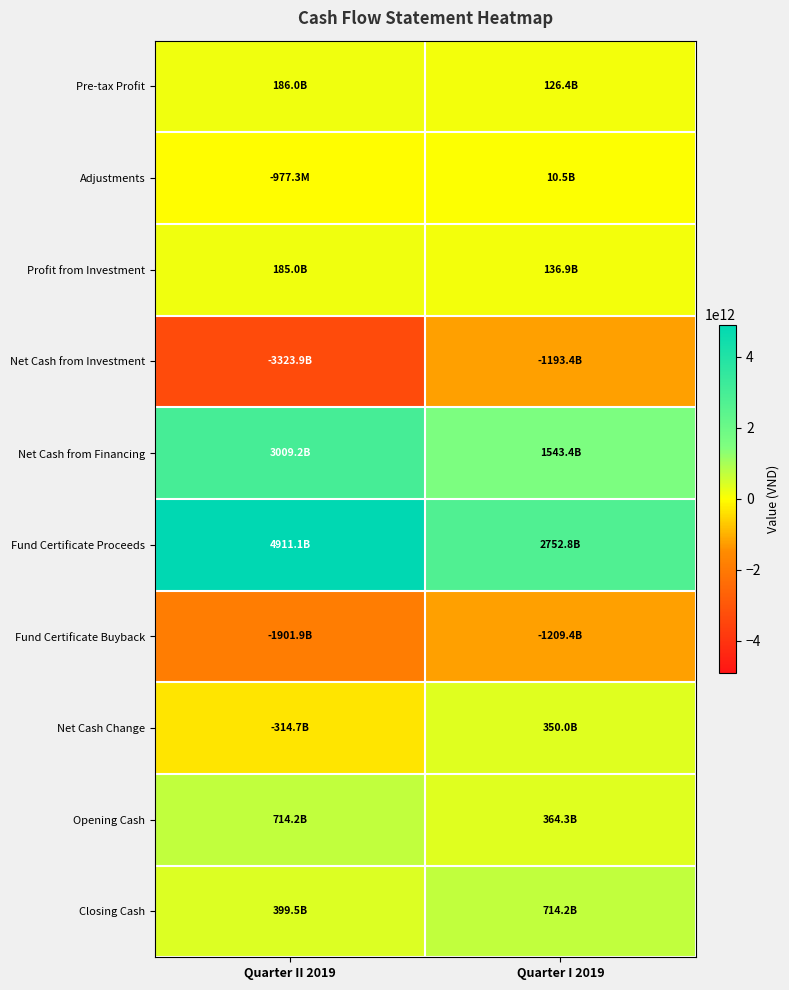

Rank the series by their maximum value, from lowest to highest.

Fund Certificate Buyback, Net Cash from Investment, Adjustments, Profit from Investment, Pre-tax Profit, Net Cash Change, Opening Cash, Closing Cash, Net Cash from Financing, Fund Certificate Proceeds